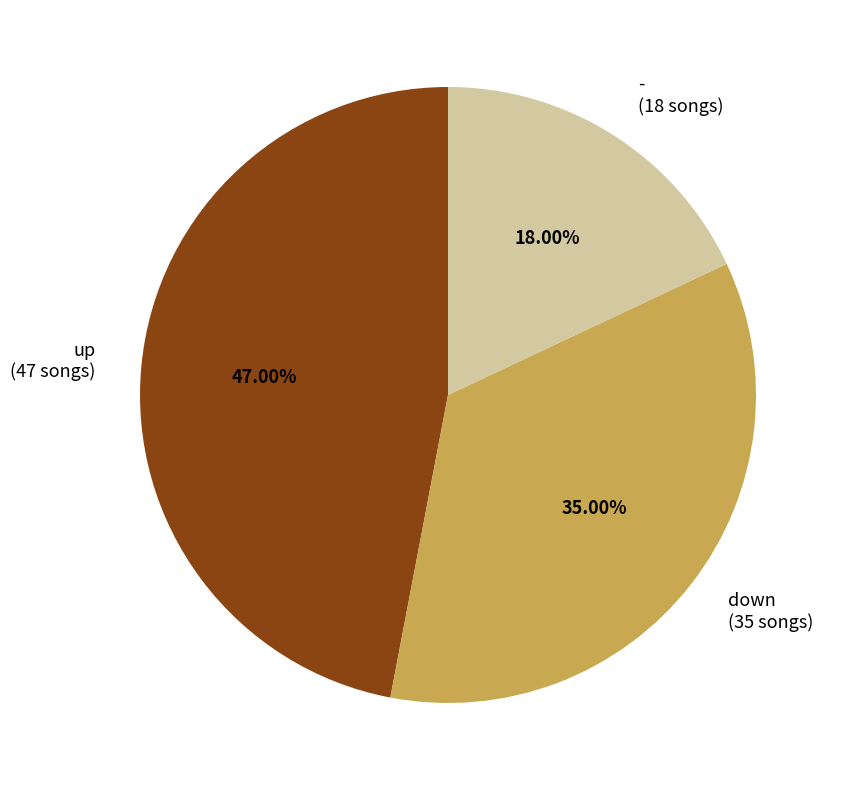

How many segments does this pie chart have?

3